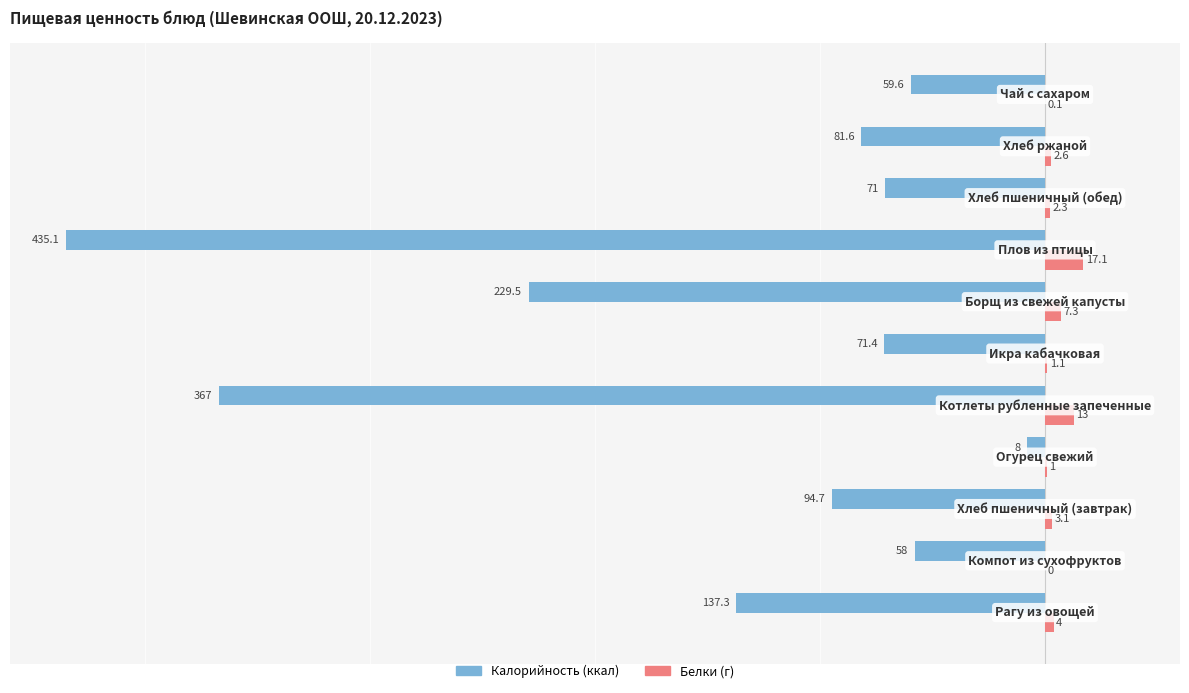

Count the number of data series in this chart.

2